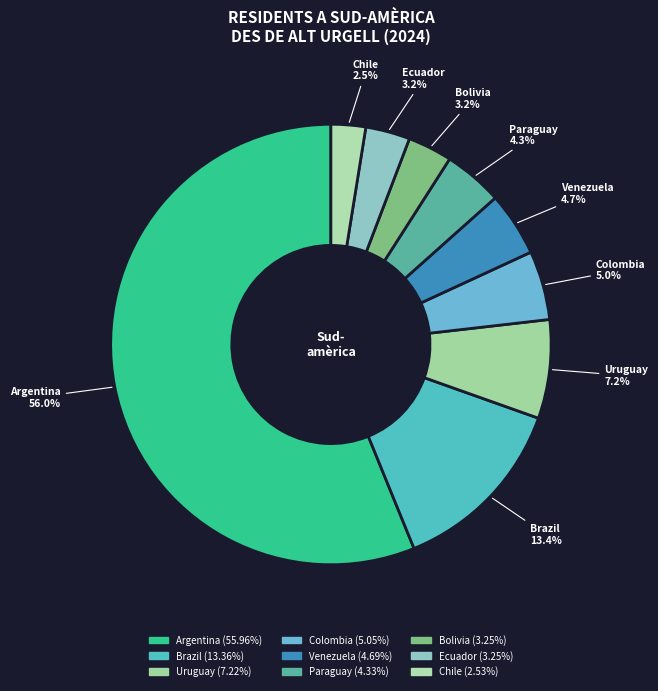

Which slice is the smallest?

Chile